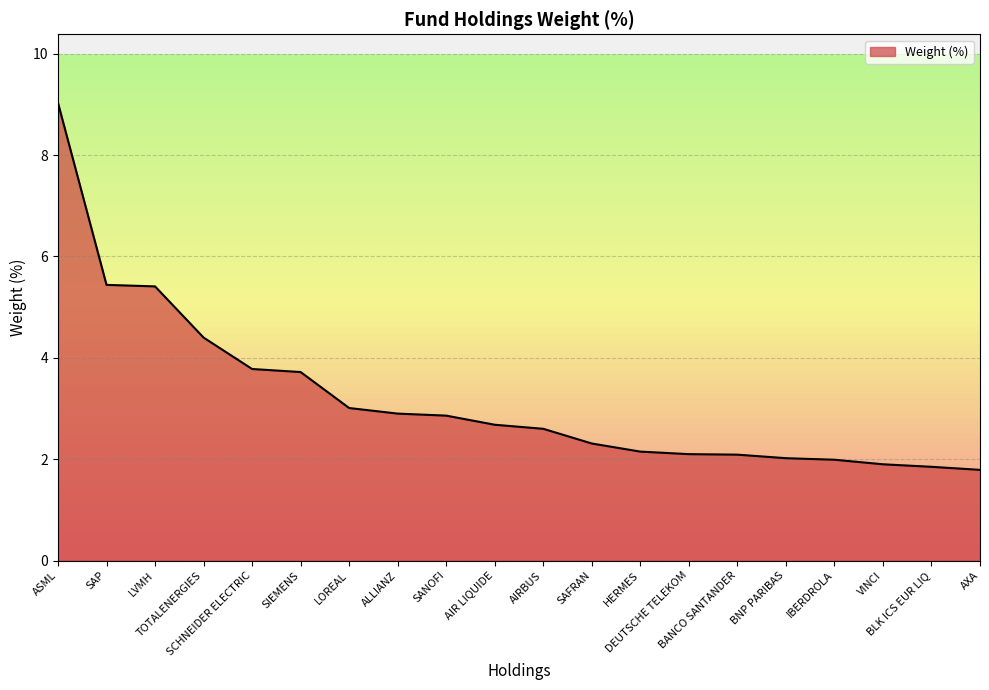

What is the minimum value shown in the chart?

1.8